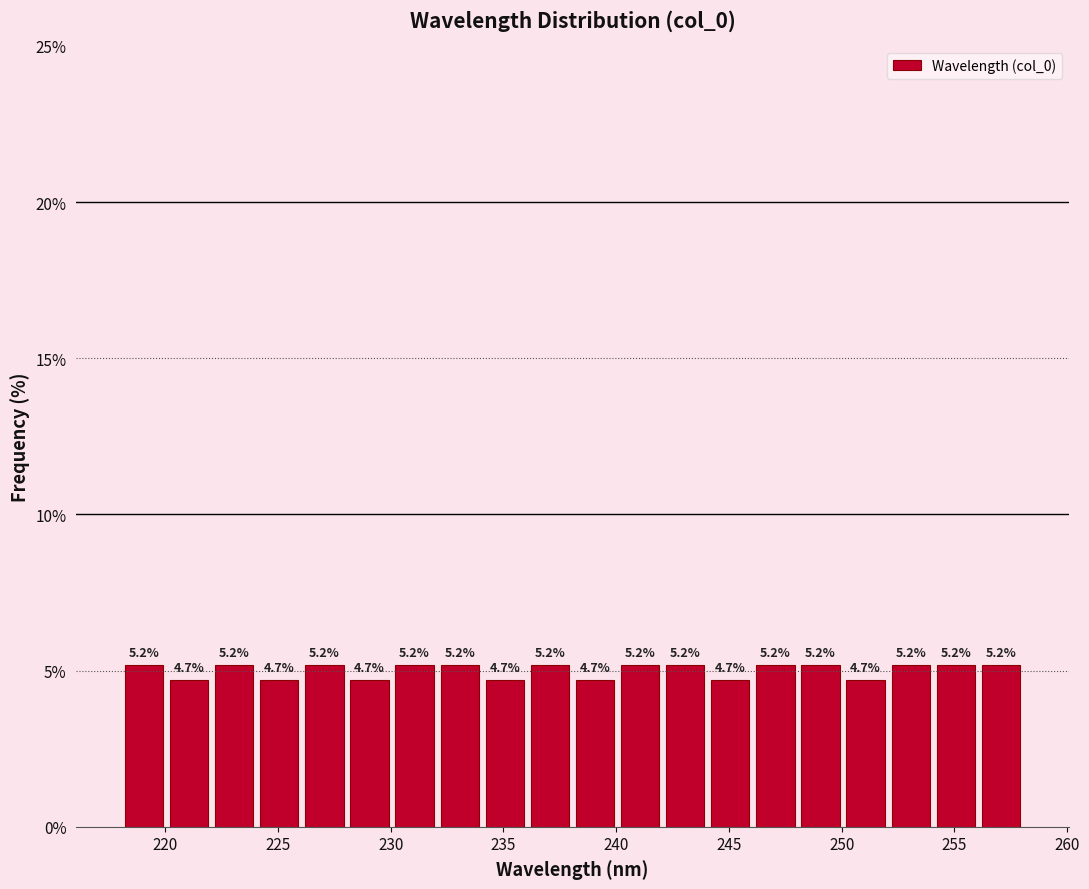

Reading left to right, transcribe this chart: for each bar, give the range it covers on the x-axis and its height. The bar edges are not printed on the chart, so give them approximately, as read against the axis.

218 to 220: 5.2
220 to 222: 4.7
222 to 224: 5.2
224 to 226: 4.7
226 to 228: 5.2
228 to 230: 4.7
230 to 232: 5.2
232 to 234: 5.2
234 to 236: 4.7
236 to 238: 5.2
238 to 240: 4.7
240 to 242: 5.2
242 to 244: 5.2
244 to 246: 4.7
246 to 248: 5.2
248 to 250: 5.2
250 to 252: 4.7
252 to 254: 5.2
254 to 256: 5.2
256 to 258: 5.2